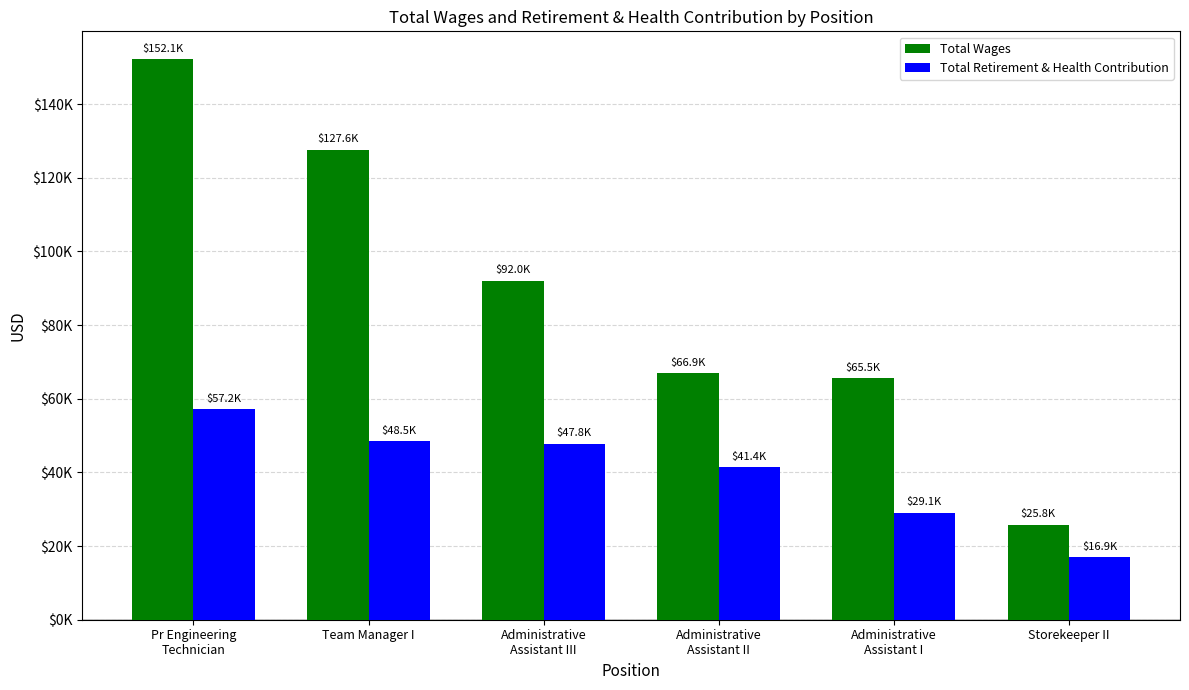

What value does the Total Retirement & Health Contribution series have at Pr Engineering
Technician, to the nearest 10?

57180